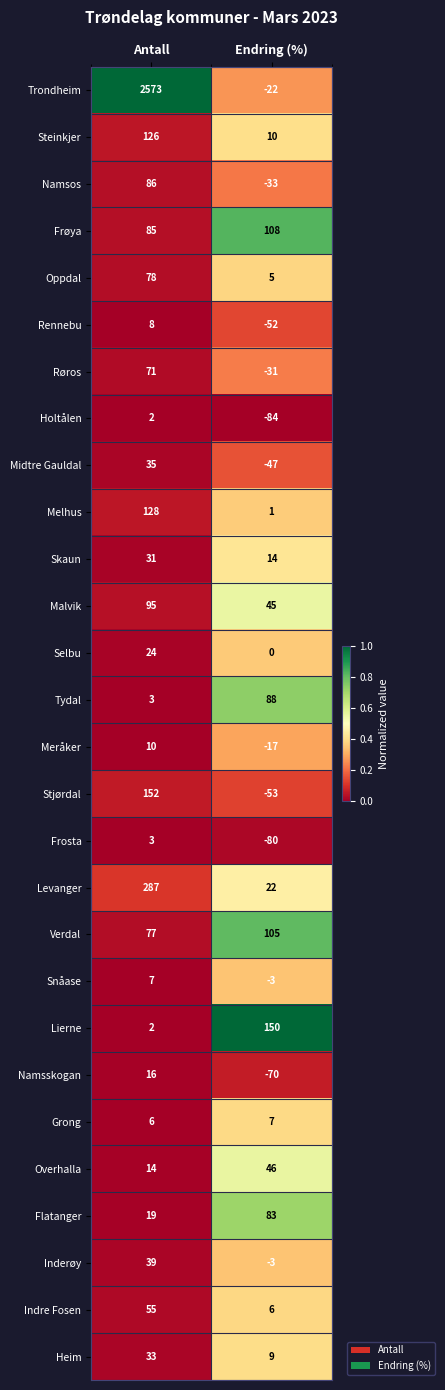

What is the difference between the Skaun values at Endring (%) and Antall?

17